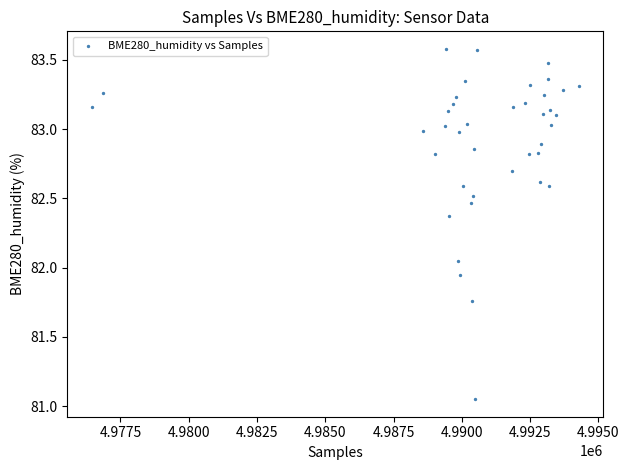

What is the range of Y values (max minus min)?

2.5